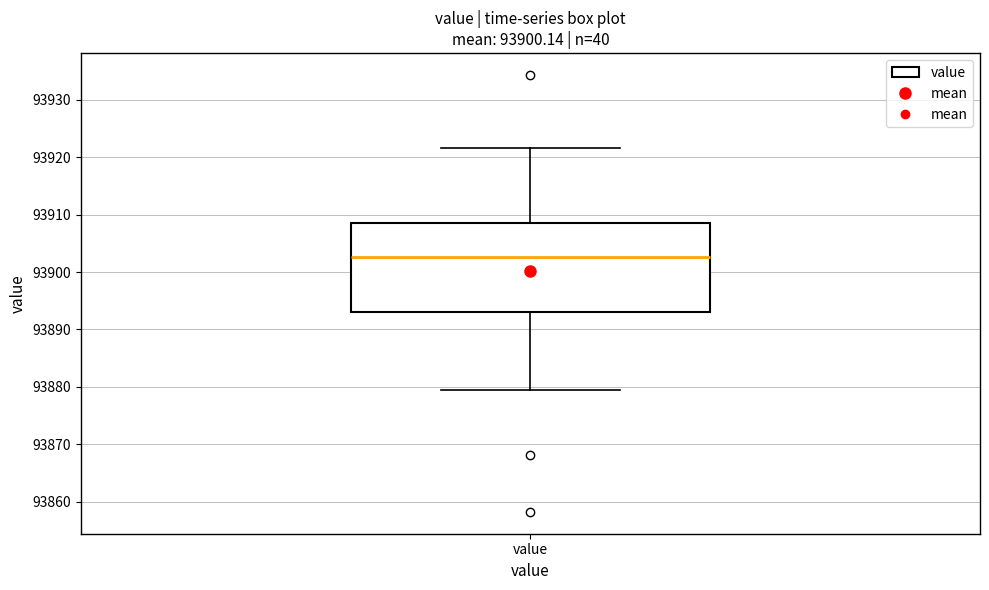

Read this box plot against the y-axis: the position of the median line, the range covered by the box, and the ends of both whiskers. The values are not printed on the chart, so give them approximately, as read against the axis.

median 93903, box 93893 to 93908, whiskers 93879 to 93922